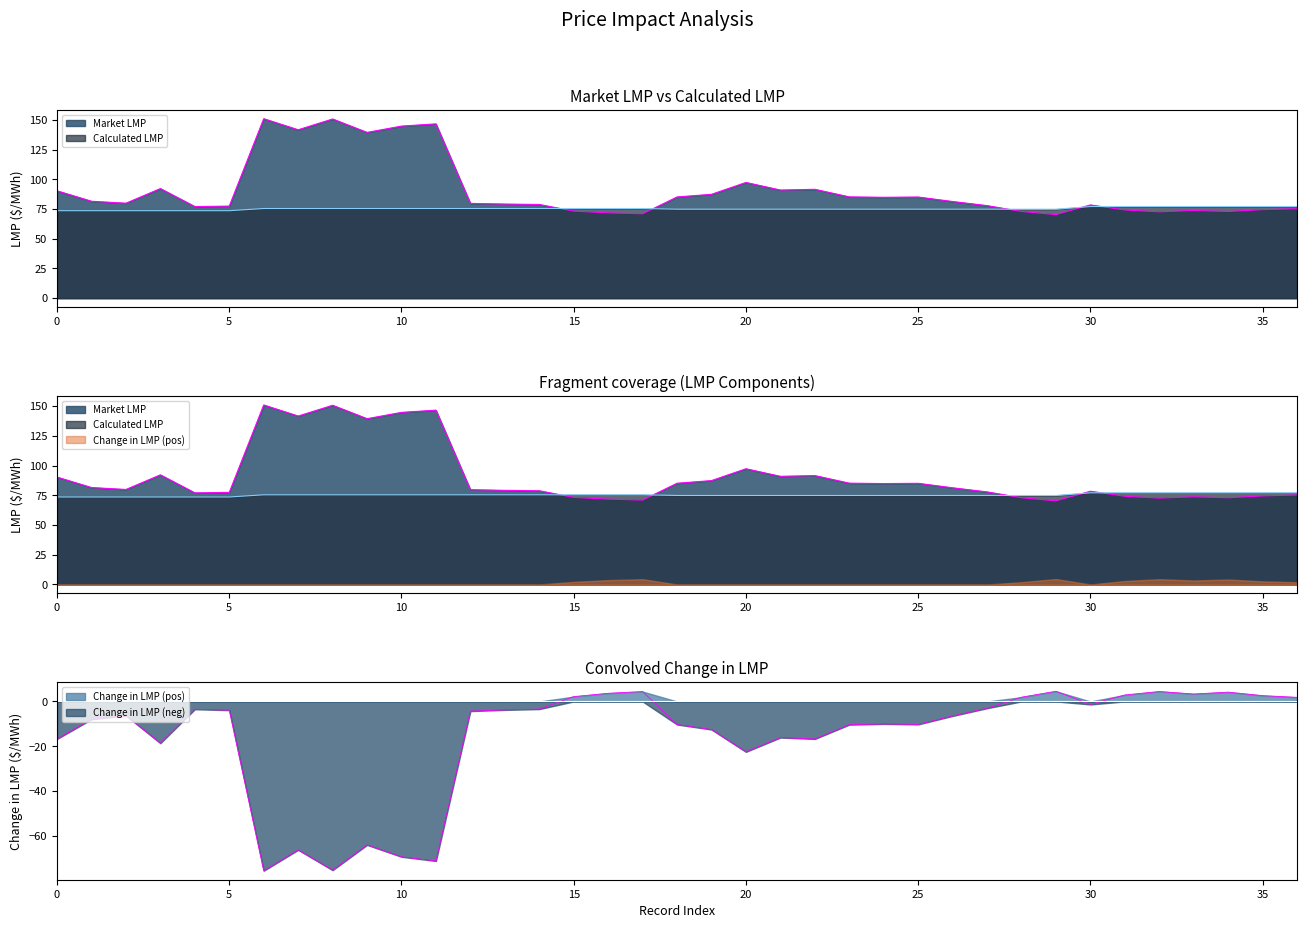

At 28, list the series in order from largest to smallest.

Calculated LMP, Market LMP, Change in LMP